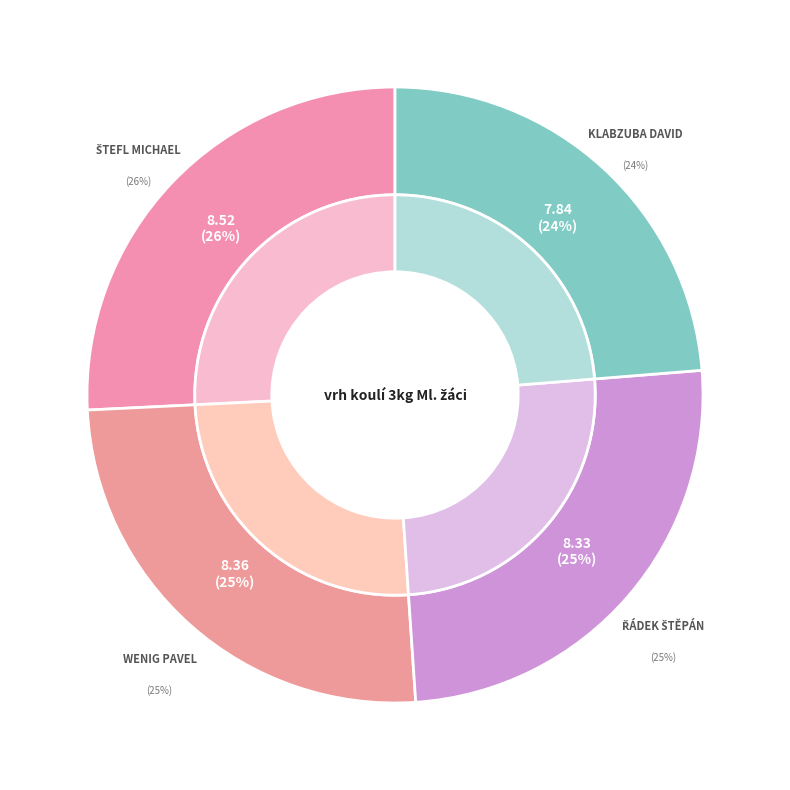

To the nearest percent, what portion does Klabzuba David represent?

24%